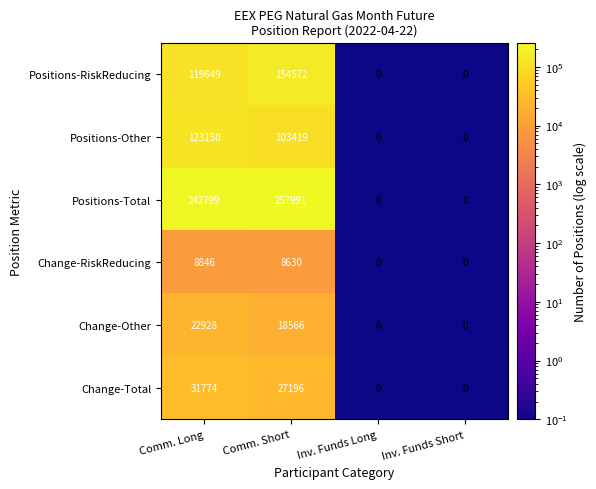

Reading left to right, extract all data points from this chart.

Positions-RiskReducing: 119649	154572	0	0
Positions-Other: 123150	103419	0	0
Positions-Total: 242799	257991	0	0
Change-RiskReducing: 8846	8630	0	0
Change-Other: 22928	18566	0	0
Change-Total: 31774	27196	0	0